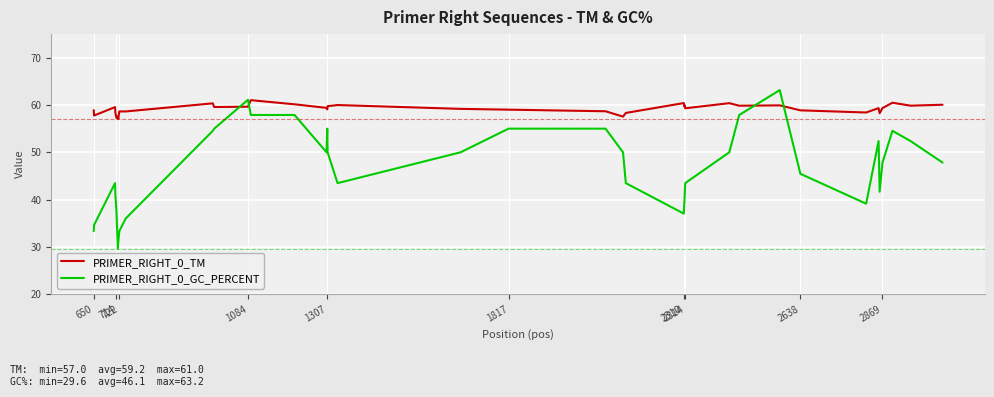

What is the highest value of the PRIMER_RIGHT_0_GC_PERCENT series?

63.2